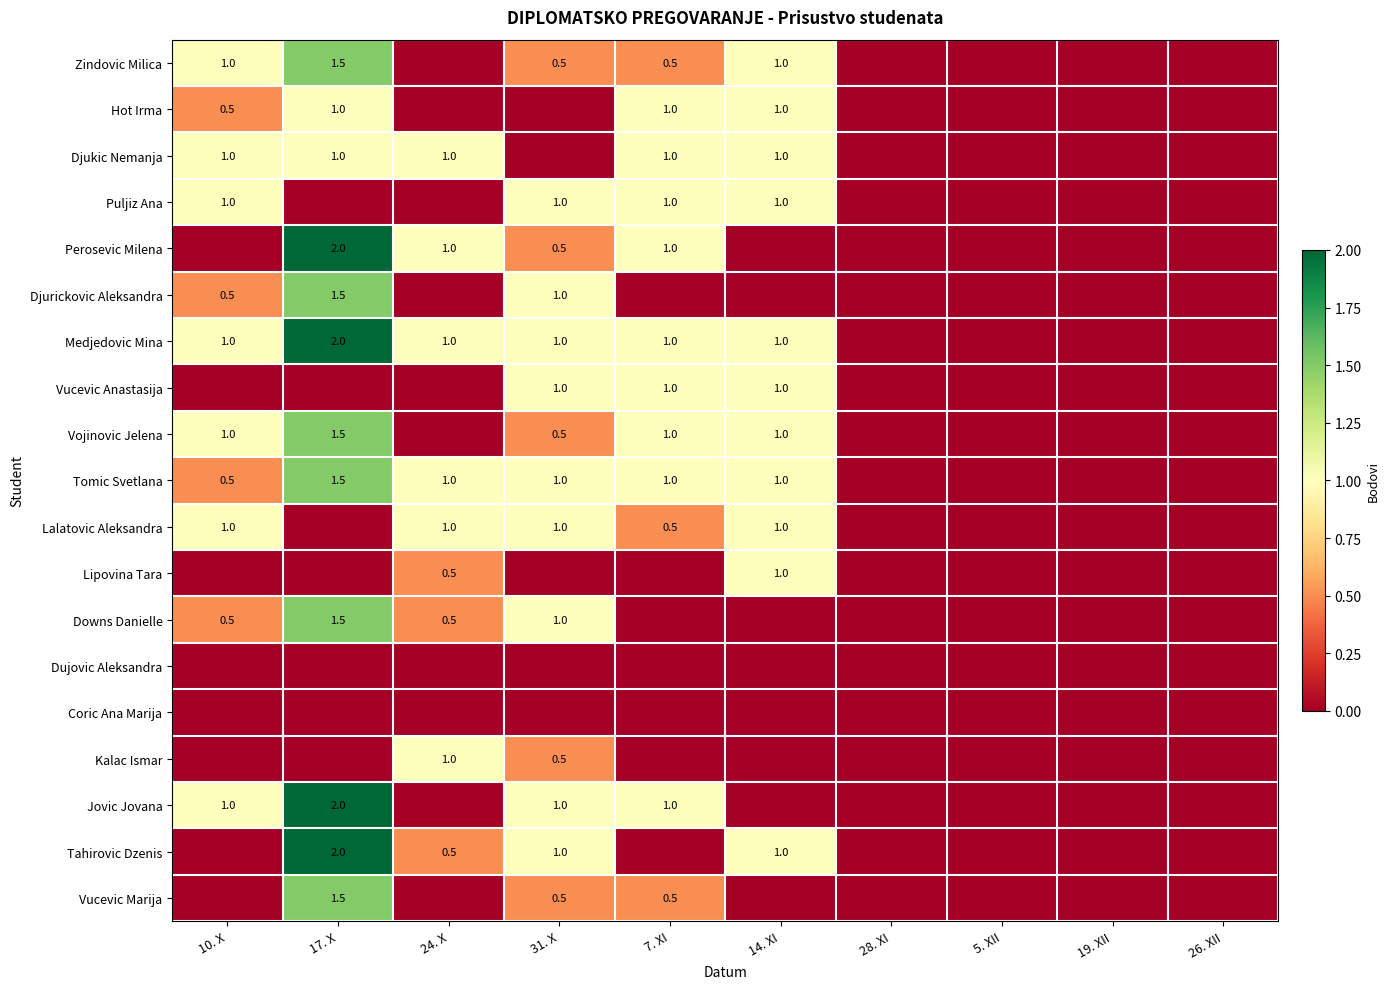

What is the highest value of the Vucevic Anastasija series?

1.0